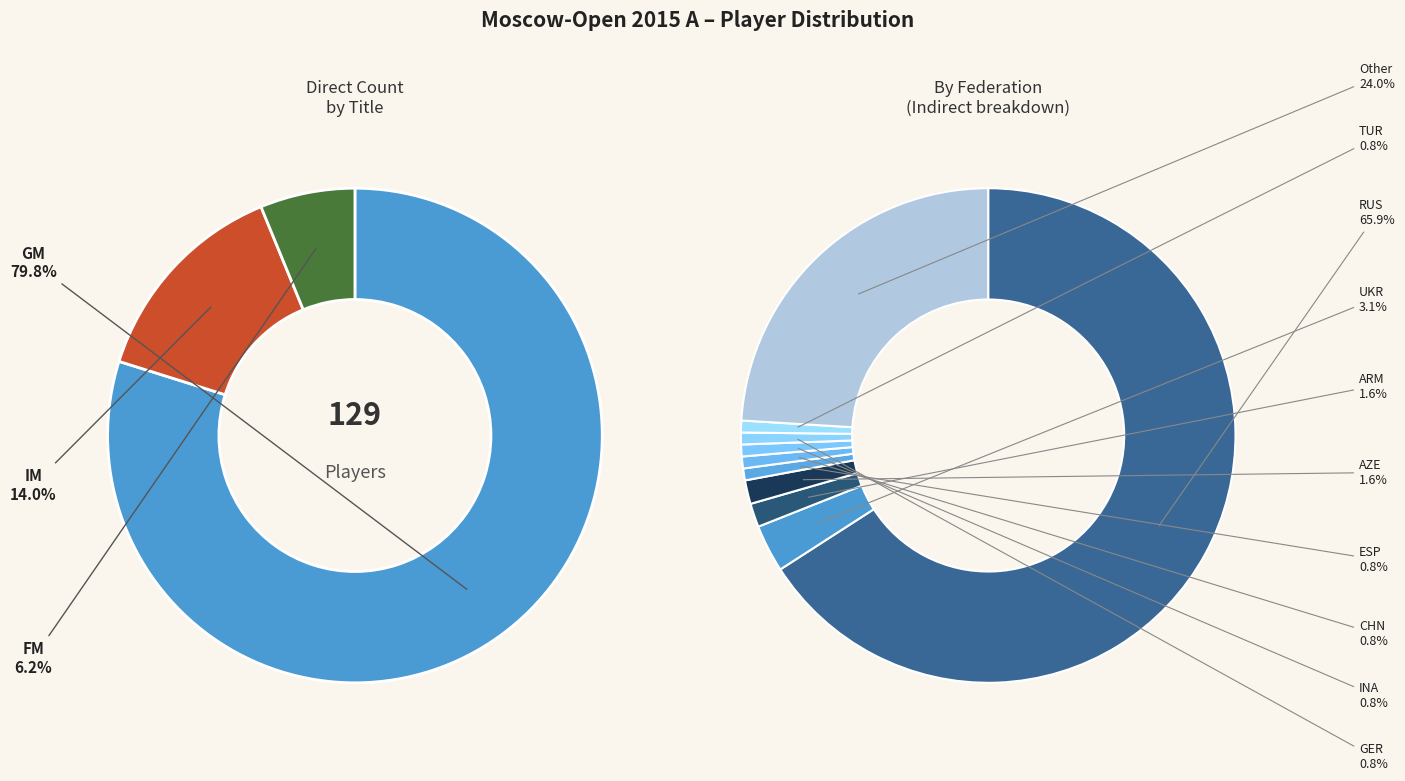

To the nearest percent, what is the difference between the largest and smallest slice percentages?

74%